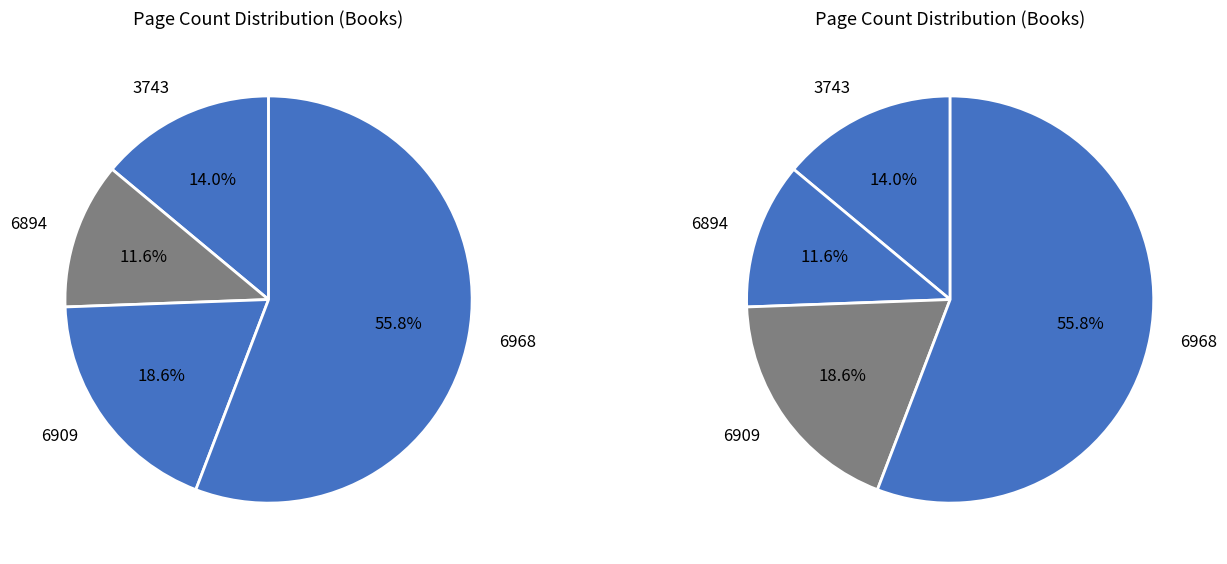

Is 6968 the majority of the pie?

Yes